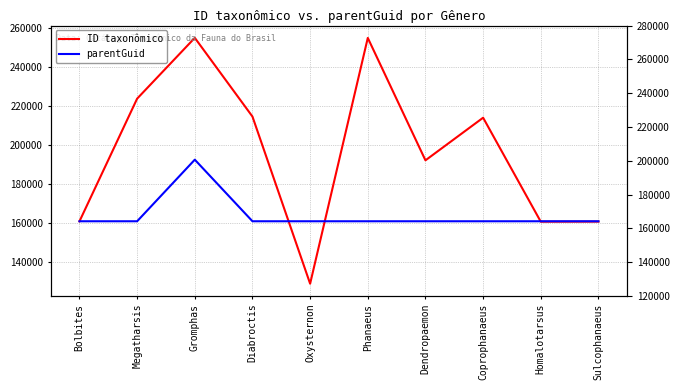

The value of ID taxonômico at Oxysternon is 209418. True or false?

False